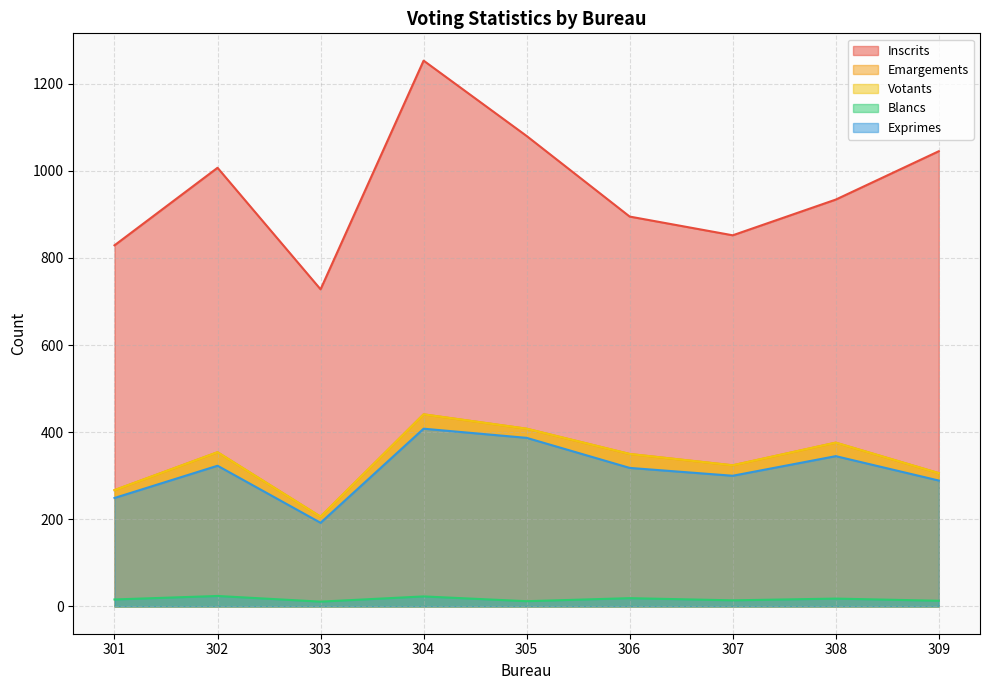

True or false: Emargements and Exprimes cross at least once.

False